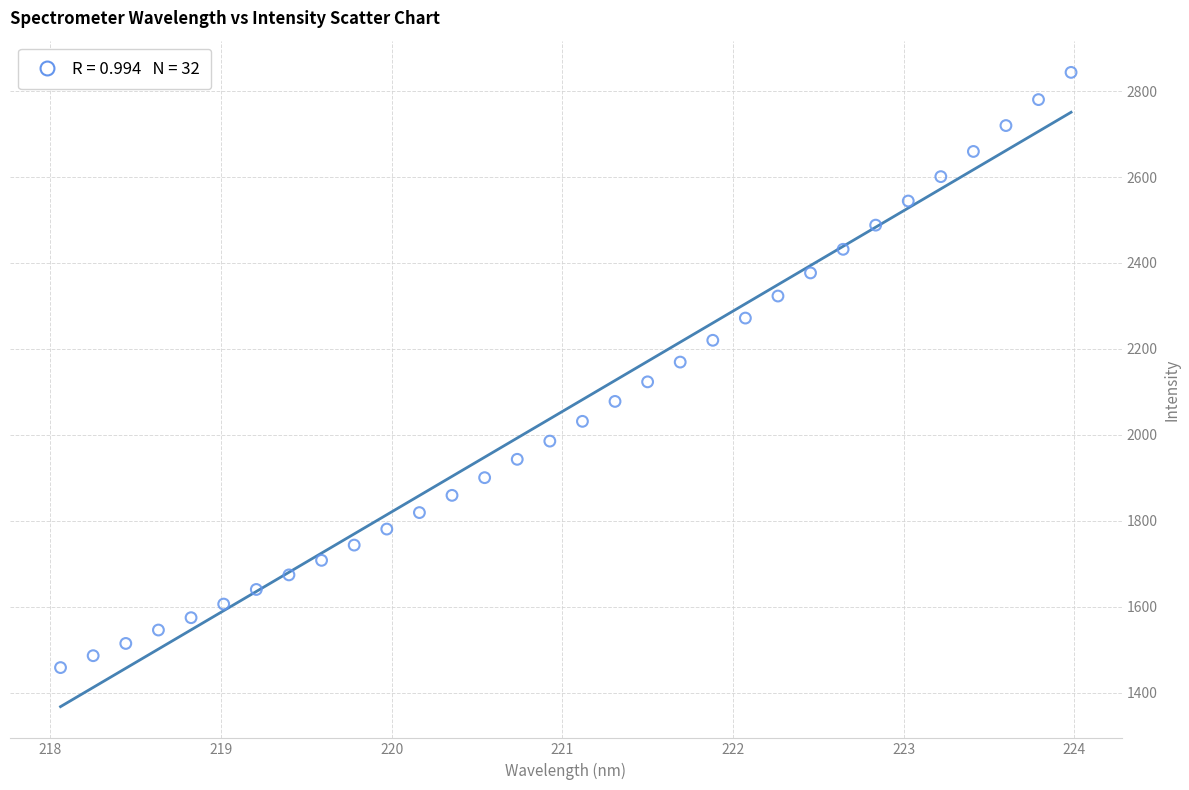

What is the range of X values (max minus min)?

5.9